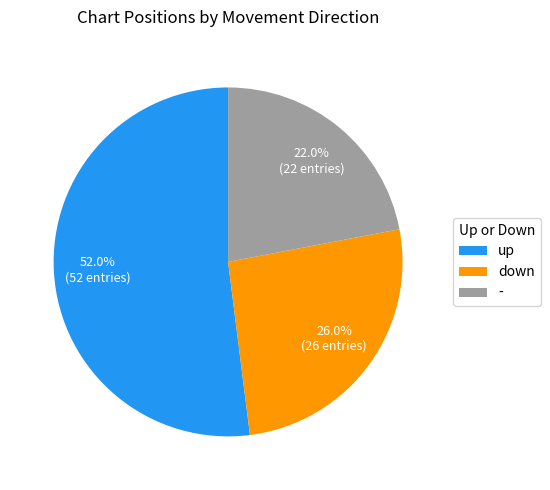

How many segments does this pie chart have?

3